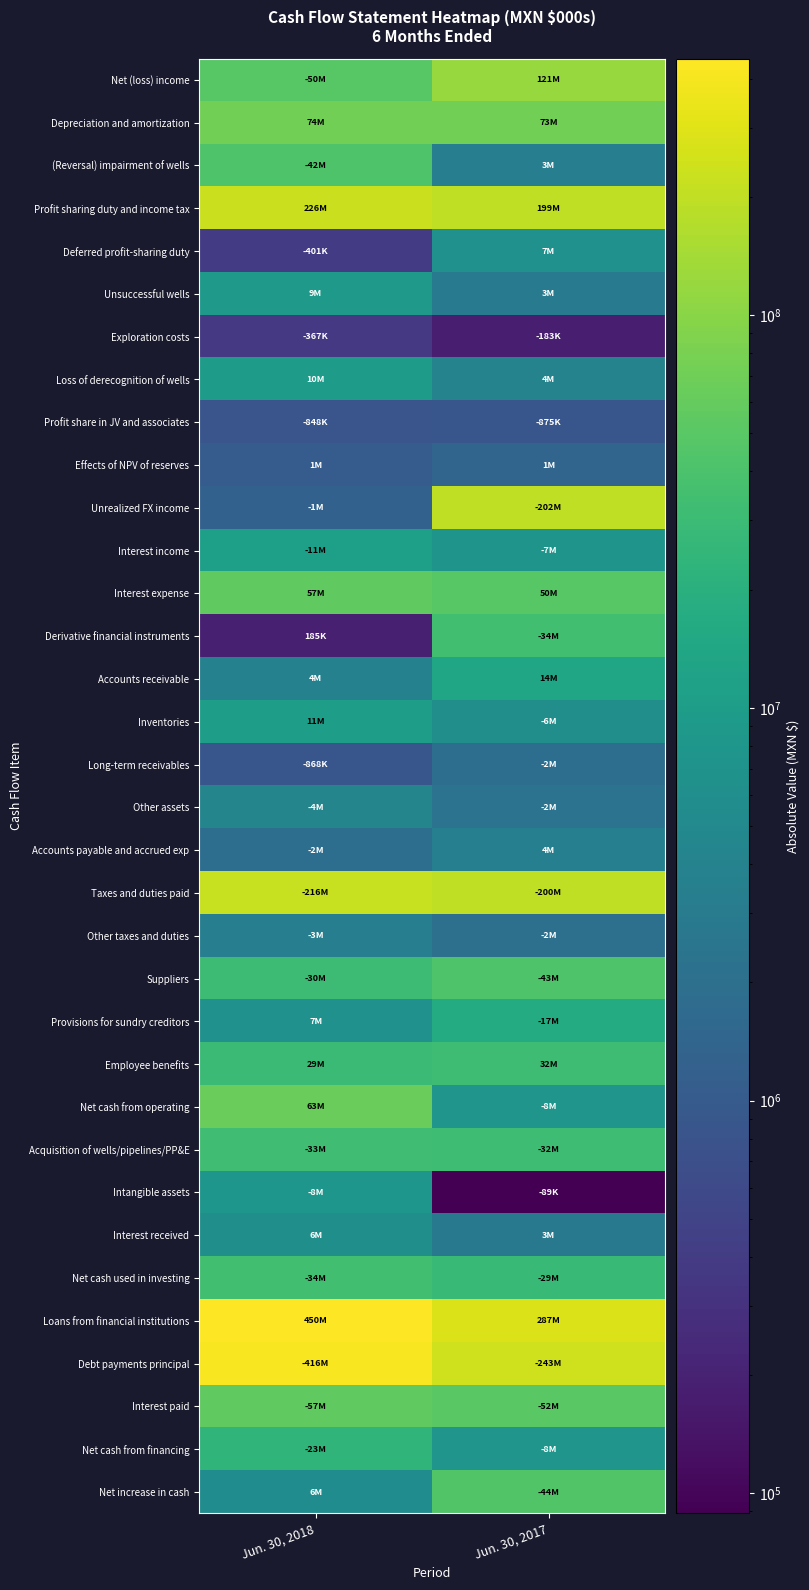

Reading left to right, transcribe all the data shown in this chart.

Net (loss) income: Jun. 30, 2018=49860395	Jun. 30, 2017=120715749
Depreciation and amortization: Jun. 30, 2018=73733715	Jun. 30, 2017=73422650
(Reversal) impairment of wells: Jun. 30, 2018=42360452	Jun. 30, 2017=3401410
Profit sharing duty and income tax: Jun. 30, 2018=225597266	Jun. 30, 2017=198571462
Deferred profit-sharing duty: Jun. 30, 2018=400877	Jun. 30, 2017=6554663
Unsuccessful wells: Jun. 30, 2018=9054121	Jun. 30, 2017=3051614
Exploration costs: Jun. 30, 2018=366759	Jun. 30, 2017=183493
Loss of derecognition of wells: Jun. 30, 2018=9757868	Jun. 30, 2017=3996360
Profit share in JV and associates: Jun. 30, 2018=848136	Jun. 30, 2017=874954
Effects of NPV of reserves: Jun. 30, 2018=1081276	Jun. 30, 2017=1437130
Unrealized FX income: Jun. 30, 2018=1246452	Jun. 30, 2017=202112496
Interest income: Jun. 30, 2018=10969569	Jun. 30, 2017=7301747
Interest expense: Jun. 30, 2018=56972817	Jun. 30, 2017=49612925
Derivative financial instruments: Jun. 30, 2018=185364	Jun. 30, 2017=33968222
Accounts receivable: Jun. 30, 2018=3819228	Jun. 30, 2017=13871524
Inventories: Jun. 30, 2018=10533108	Jun. 30, 2017=6050497
Long-term receivables: Jun. 30, 2018=867867	Jun. 30, 2017=1913030
Other assets: Jun. 30, 2018=4348676	Jun. 30, 2017=2265445
Accounts payable and accrued exp: Jun. 30, 2018=1909642	Jun. 30, 2017=3574869
Taxes and duties paid: Jun. 30, 2018=216476527	Jun. 30, 2017=200170900
Other taxes and duties: Jun. 30, 2018=3416177	Jun. 30, 2017=2042135
Suppliers: Jun. 30, 2018=30484014	Jun. 30, 2017=43260396
Provisions for sundry creditors: Jun. 30, 2018=6558766	Jun. 30, 2017=16959476
Employee benefits: Jun. 30, 2018=29471820	Jun. 30, 2017=31531893
Net cash from operating: Jun. 30, 2018=63209806	Jun. 30, 2017=7554273
Acquisition of wells/pipelines/PP&E: Jun. 30, 2018=32524383	Jun. 30, 2017=32055318
Intangible assets: Jun. 30, 2018=7983152	Jun. 30, 2017=88885
Interest received: Jun. 30, 2018=6233552	Jun. 30, 2017=2804625
Net cash used in investing: Jun. 30, 2018=34273983	Jun. 30, 2017=28655548
Loans from financial institutions: Jun. 30, 2018=449928638	Jun. 30, 2017=286723631
Debt payments principal: Jun. 30, 2018=416412383	Jun. 30, 2017=242651426
Interest paid: Jun. 30, 2018=56785264	Jun. 30, 2017=51576682
Net cash from financing: Jun. 30, 2018=23269009	Jun. 30, 2017=7504477
Net increase in cash: Jun. 30, 2018=5666814	Jun. 30, 2017=43714298